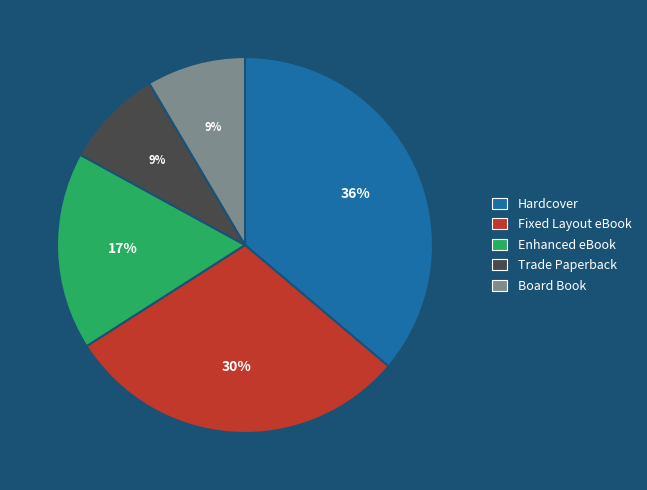

Do Trade Paperback and Enhanced eBook together represent more than half of the pie?

No